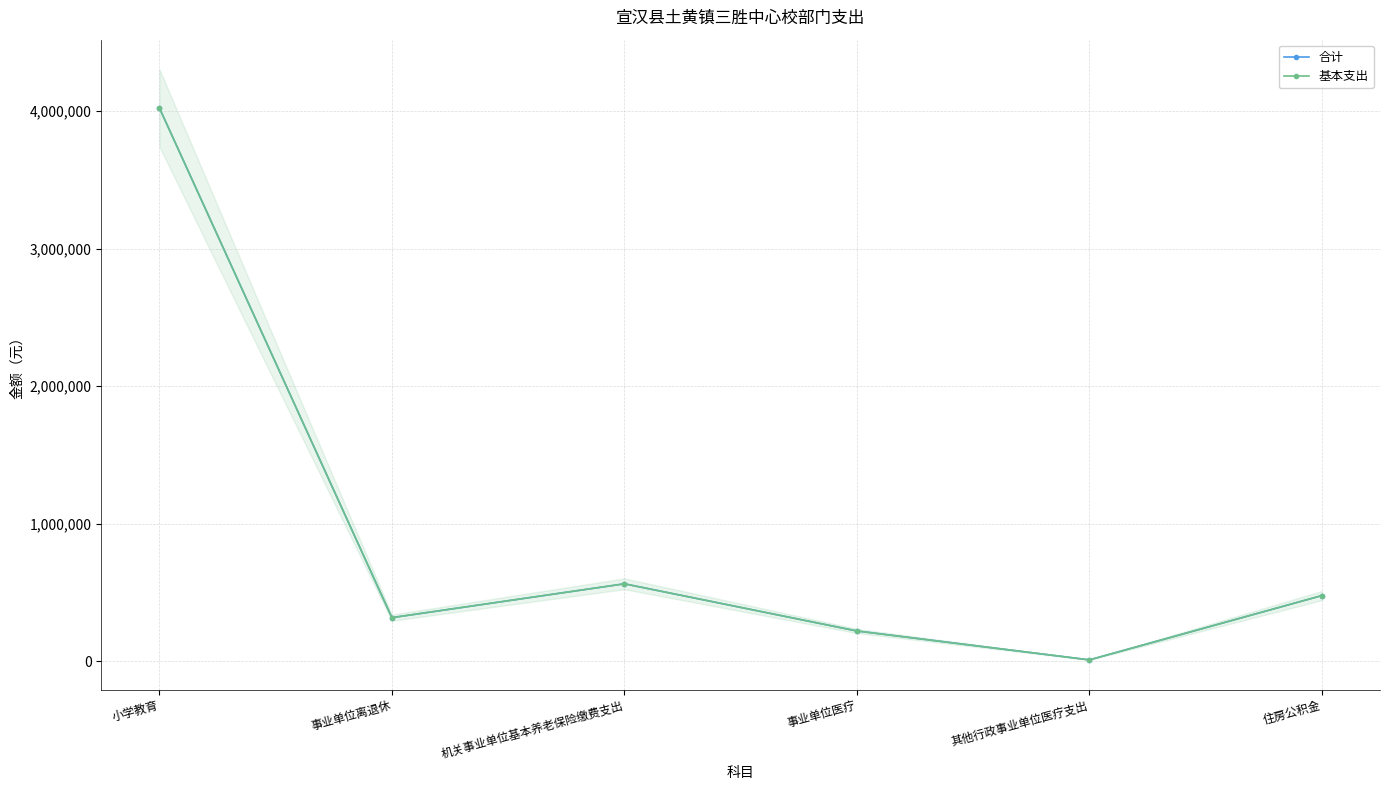

Reading right to left, transcribe all the data shown in this chart.

合计: 477523	10077	220129	563123	317000	4023038
基本支出: 477523	10077	220129	563123	317000	4023038